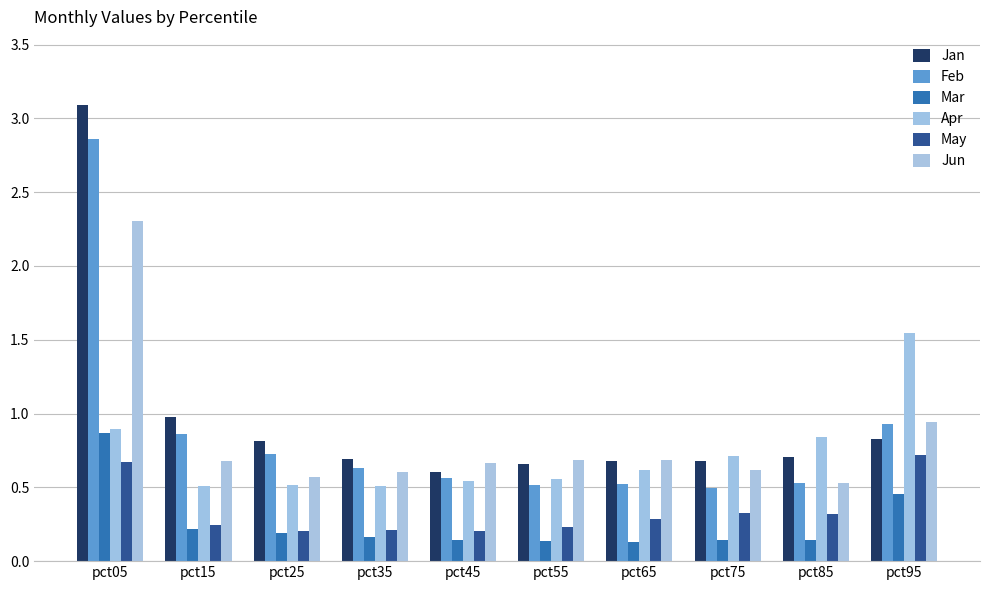

The value of Jun at pct55 is 0.2. True or false?

False